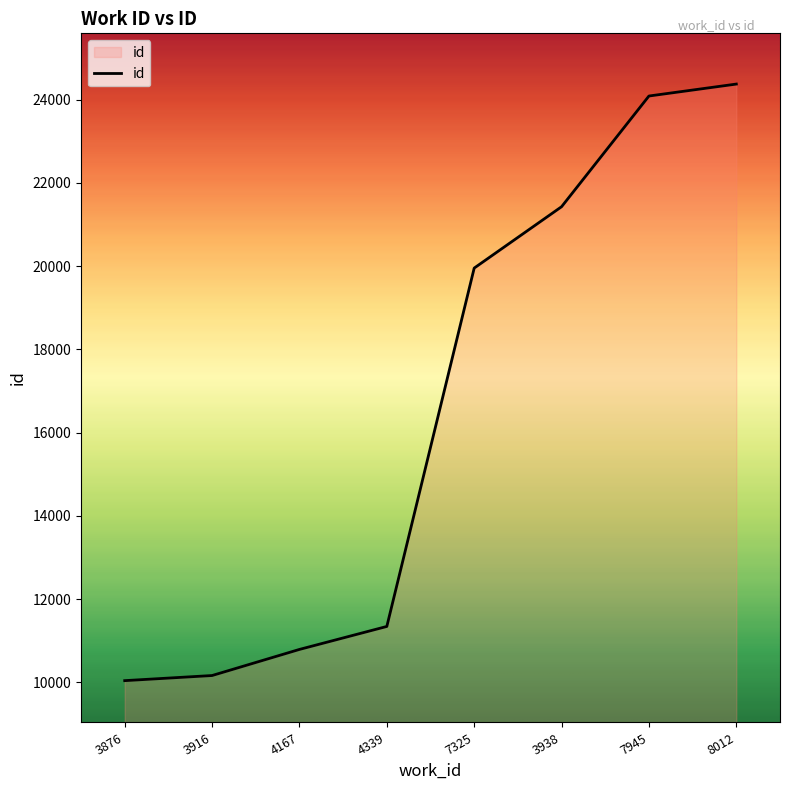

What is the greatest value displayed?

24374